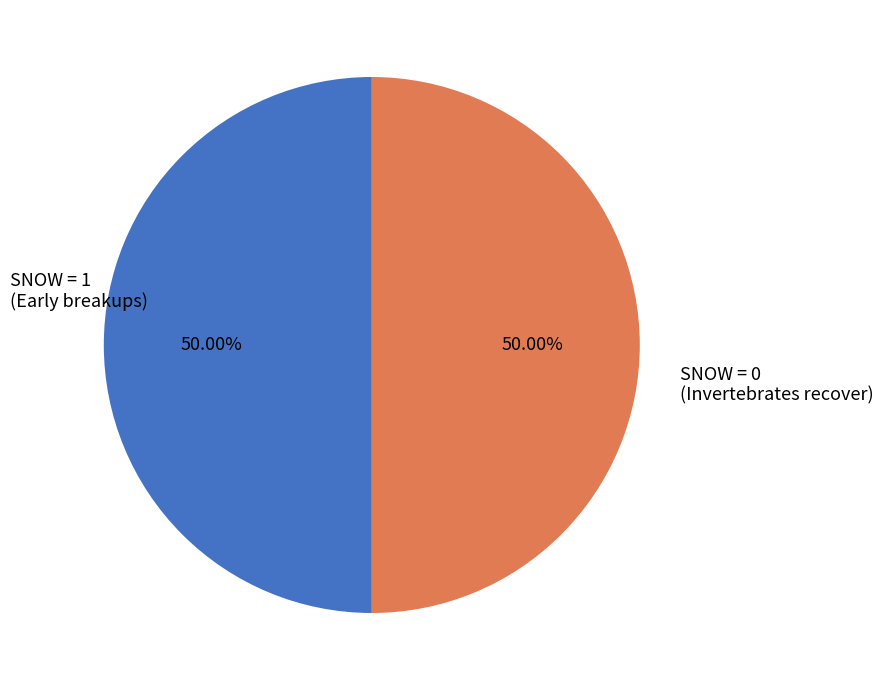

Approximately how many times larger is the value at SNOW = 0 (Invertebrates recover) compared to SNOW = 1 (Early breakups)?

1.0